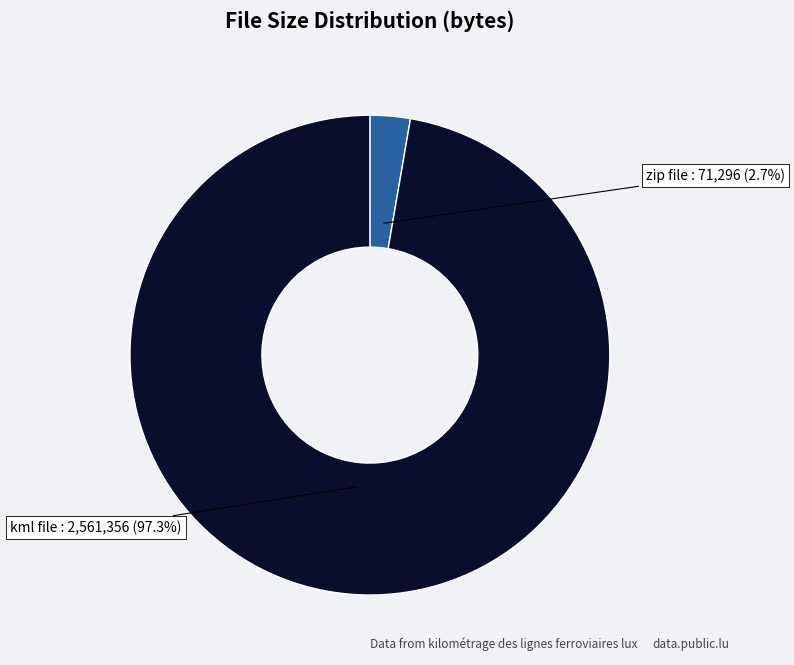

How many slices are in this pie chart?

2